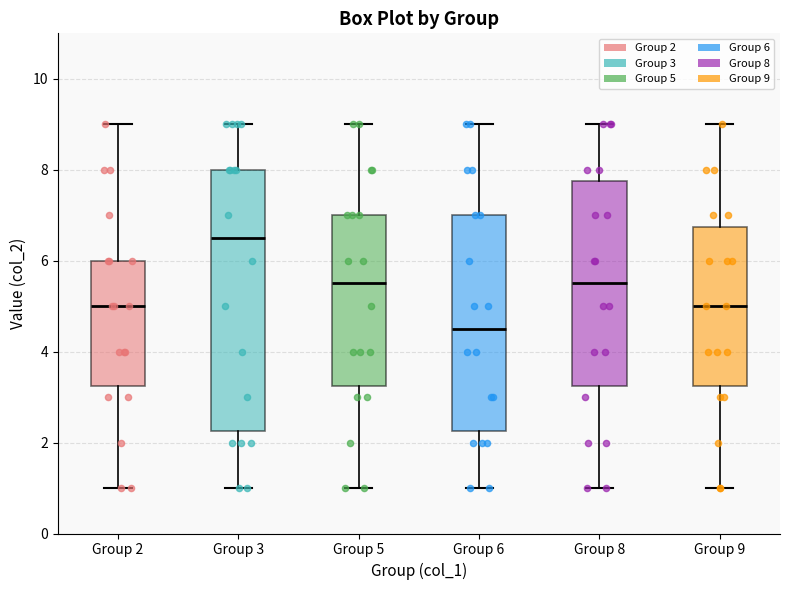

Comparing the boxes themselves (not the whiskers), which one is the tallest?

Group 3